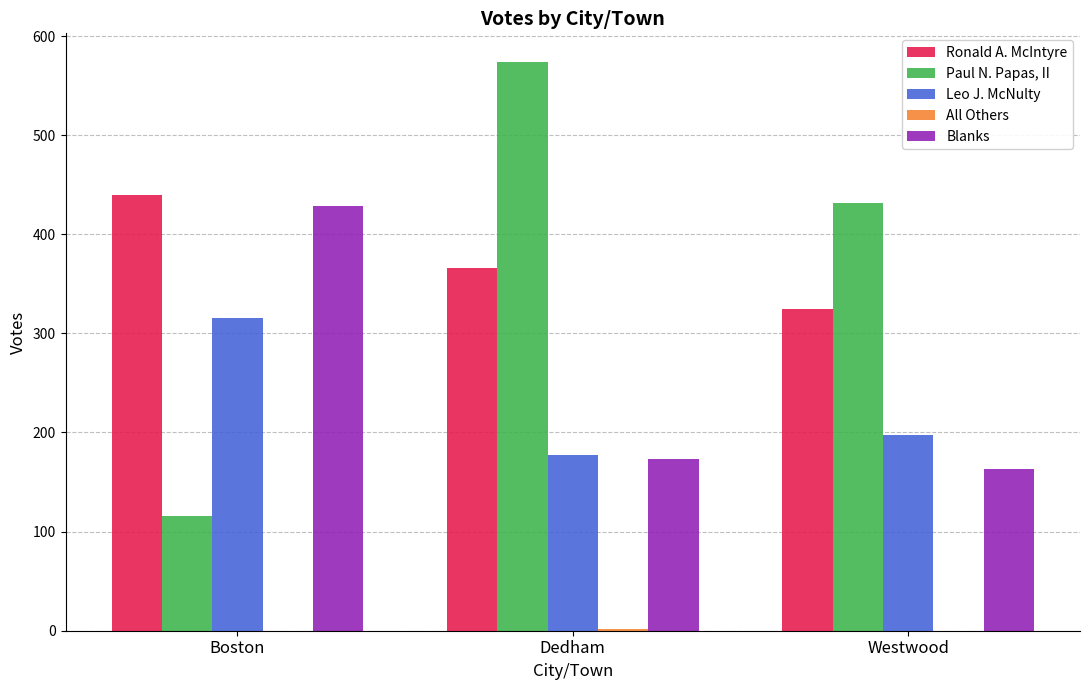

Between Dedham and Westwood, which series saw the biggest shift?

Paul N. Papas, II